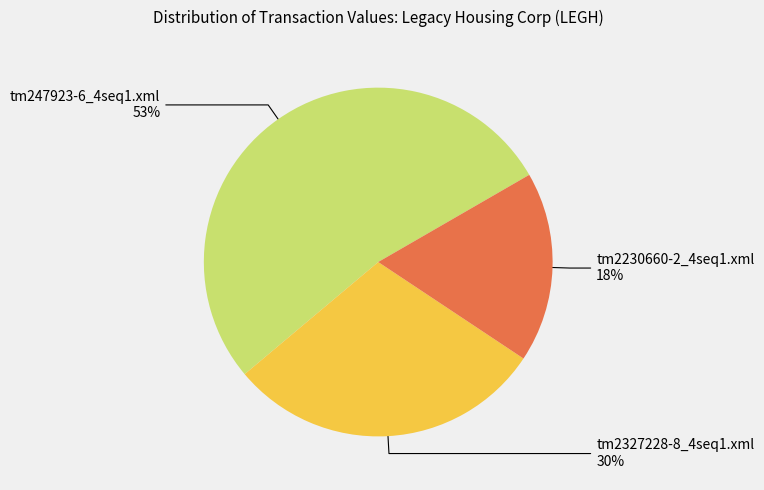

Is there any slice that represents more than half of the pie?

Yes